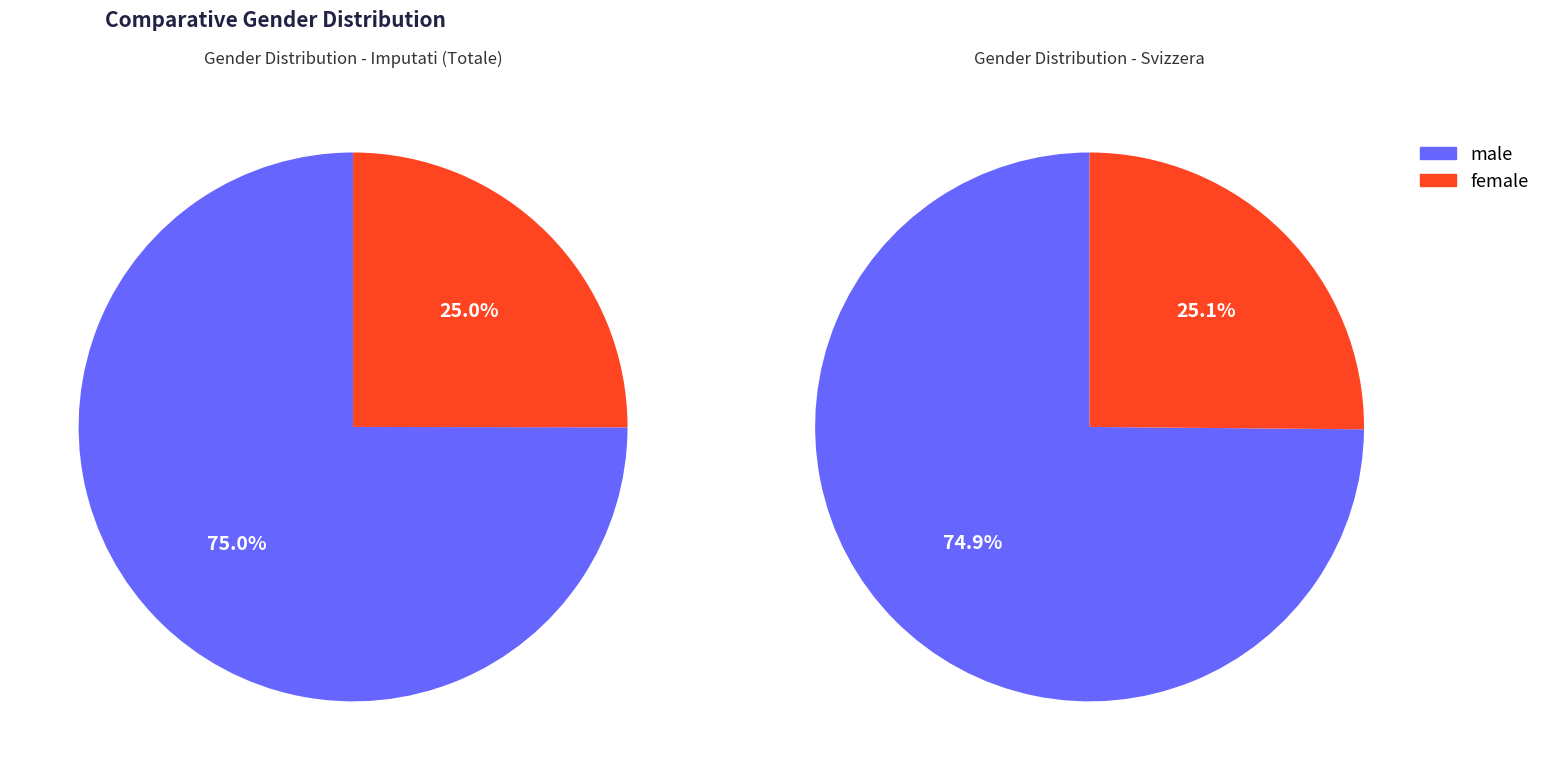

Combined, do 0 and 1 account for over 50%?

Yes